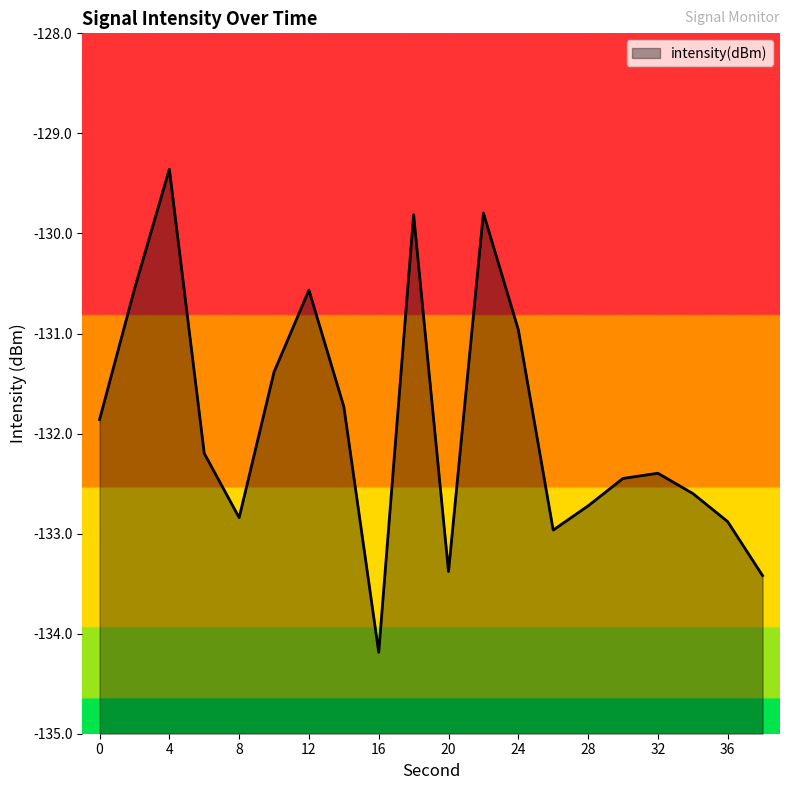

True or false: the data shows -132.4 at 30.

True